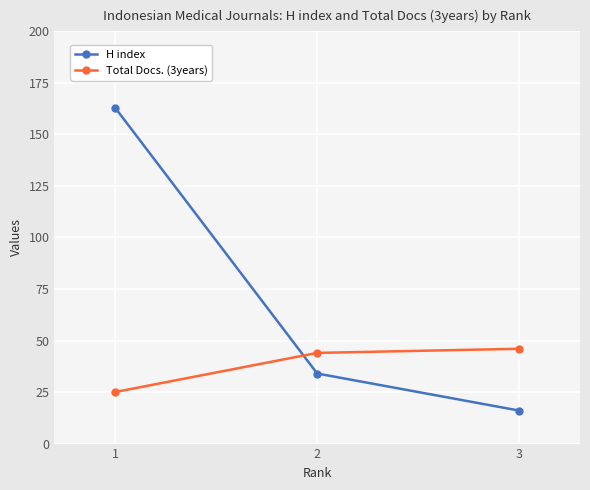

The Total Docs. (3years) series shows 25 at 1. True or false?

True